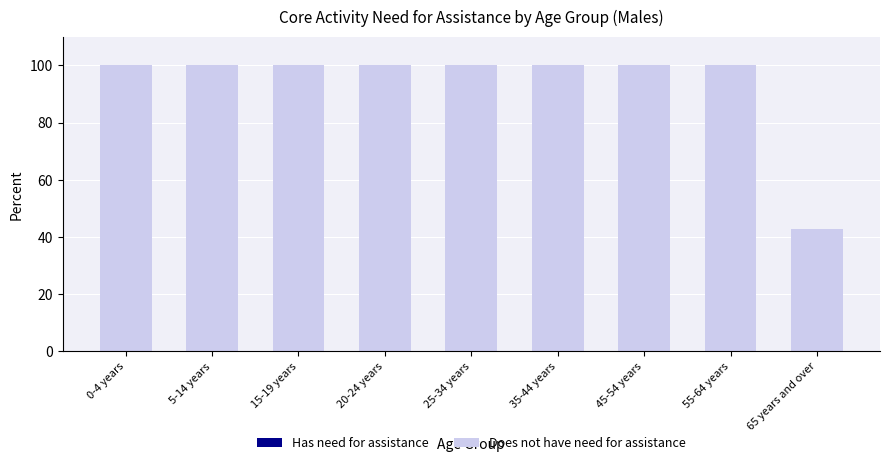

What is the greatest value displayed?

100.0